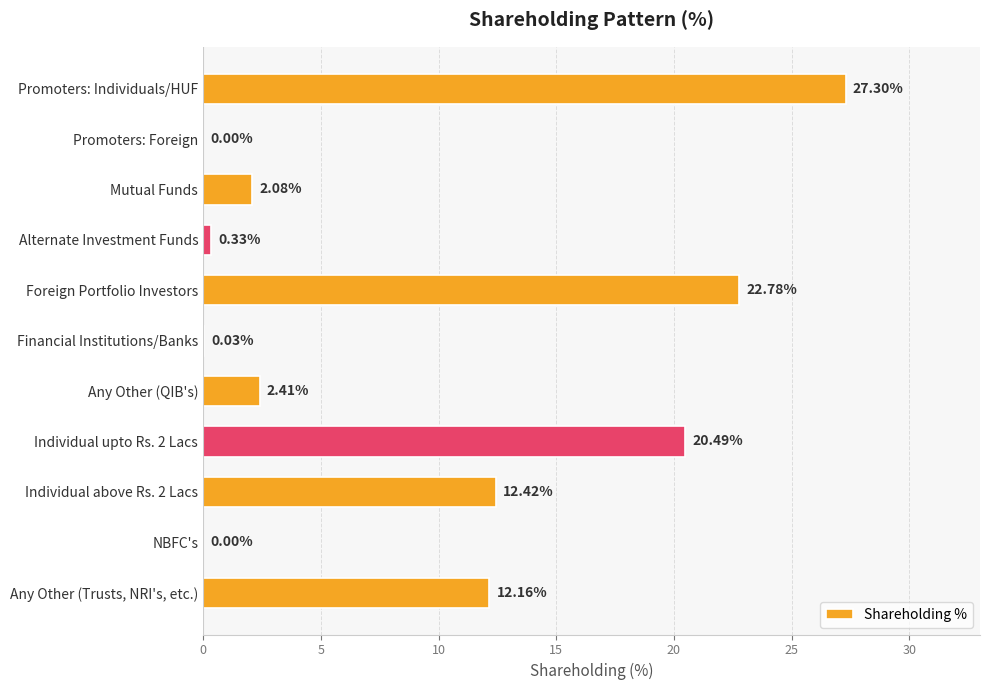

What is the change in value from Promoters: Individuals/HUF to Any Other (QIB's)?

-24.9